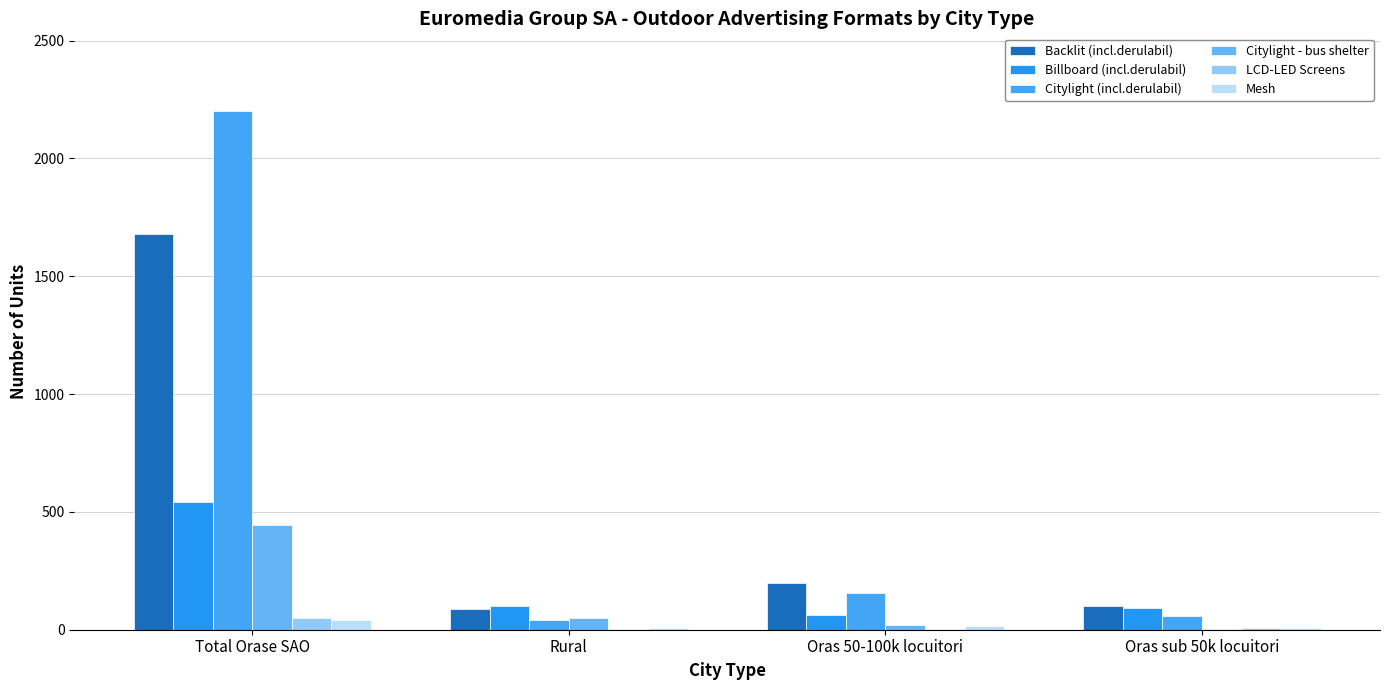

Count the number of data series in this chart.

6